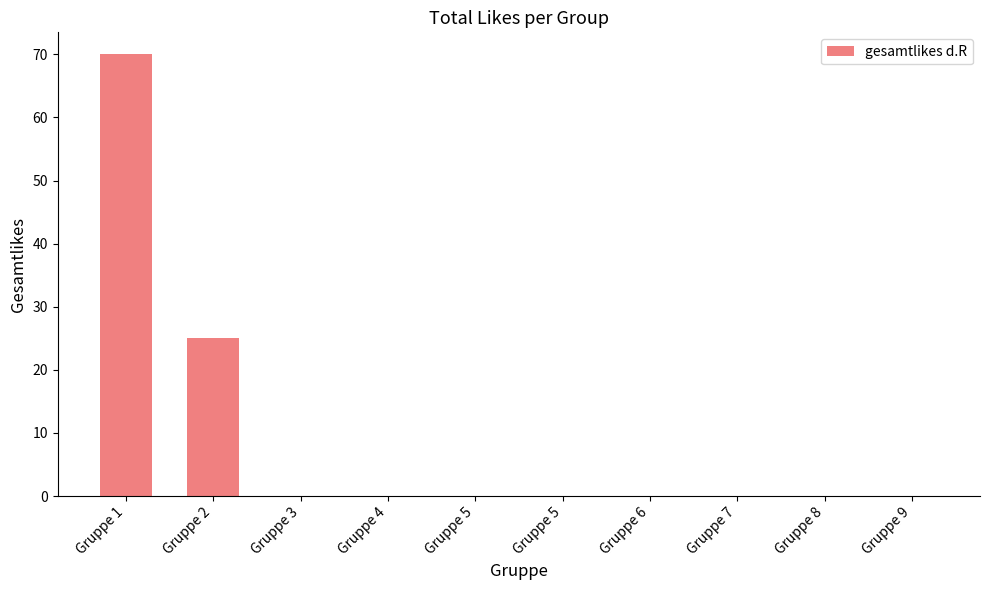

List the labels in order of value, smallest first.

Gruppe 3, Gruppe 4, Gruppe 5, Gruppe 5, Gruppe 6, Gruppe 7, Gruppe 8, Gruppe 9, Gruppe 2, Gruppe 1